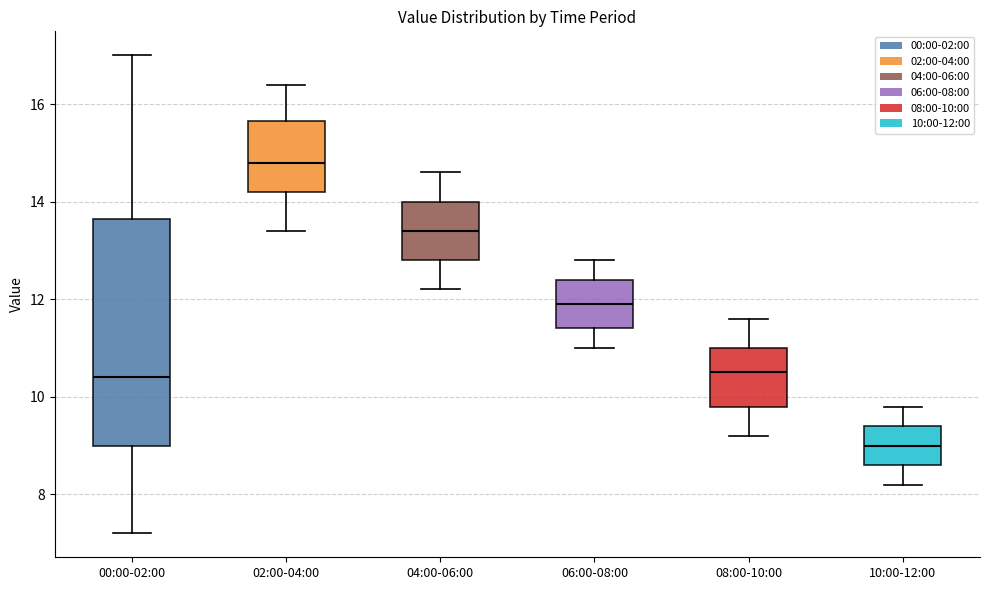

Where does the median line of the box for 00:00-02:00 sit on the y-axis? The values are not printed on the chart, so give them approximately, as read against the axis.

10.4